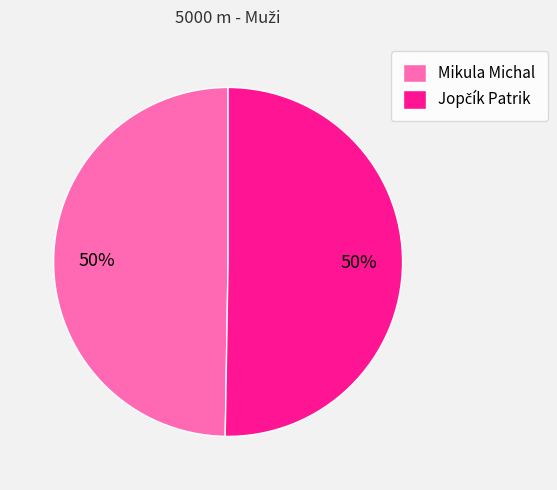

True or false: Mikula Michal accounts for 50% of the total.

True